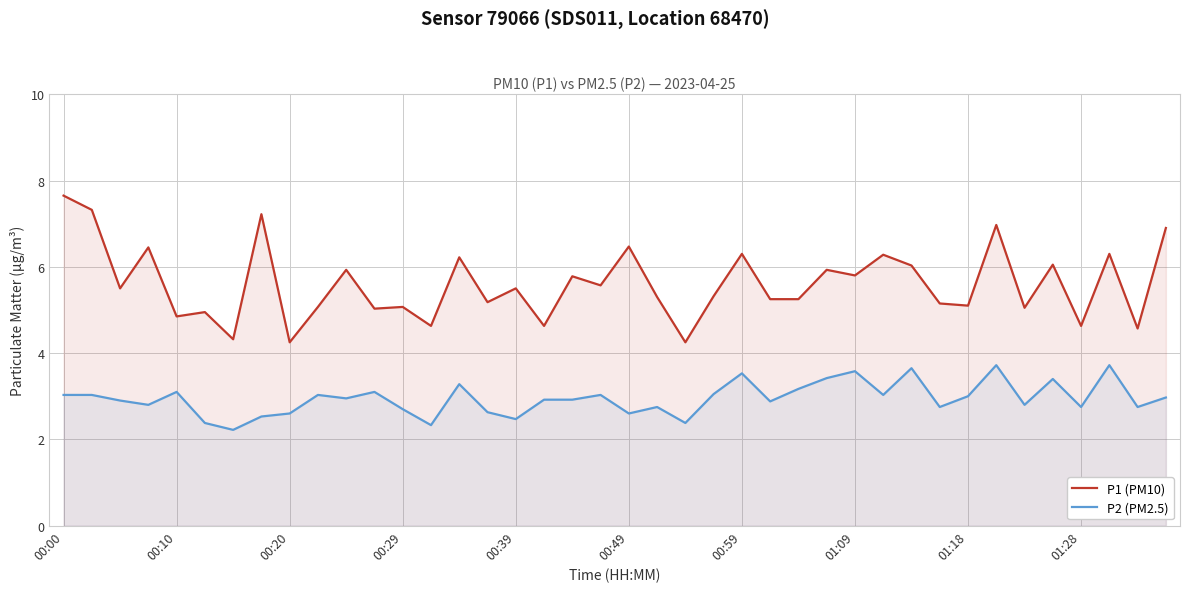

Which series has the widest spread of values?

P1 (PM10)